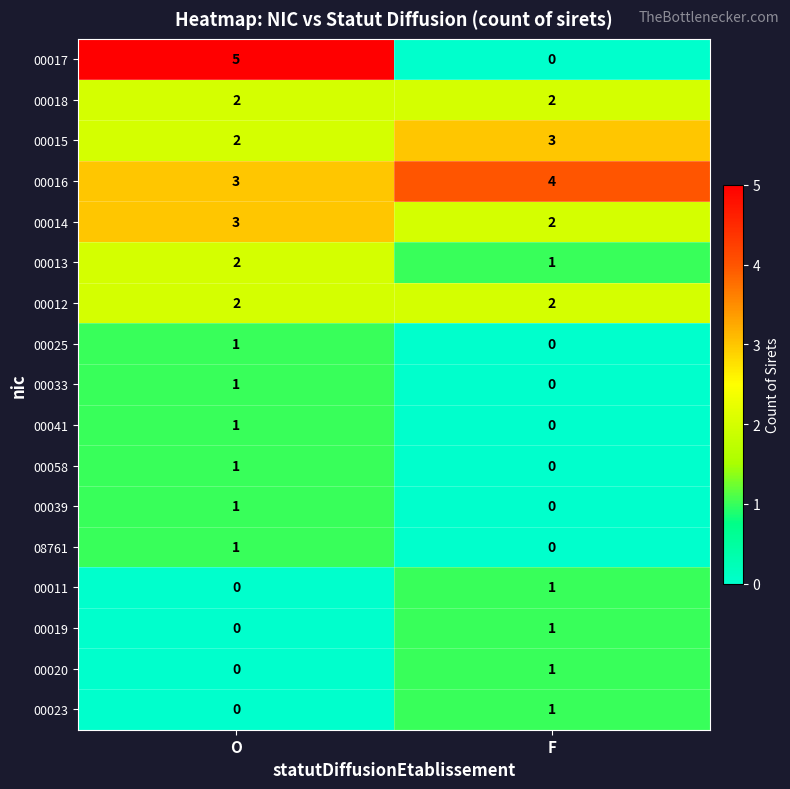

Between O and F, which series saw the biggest shift?

00017